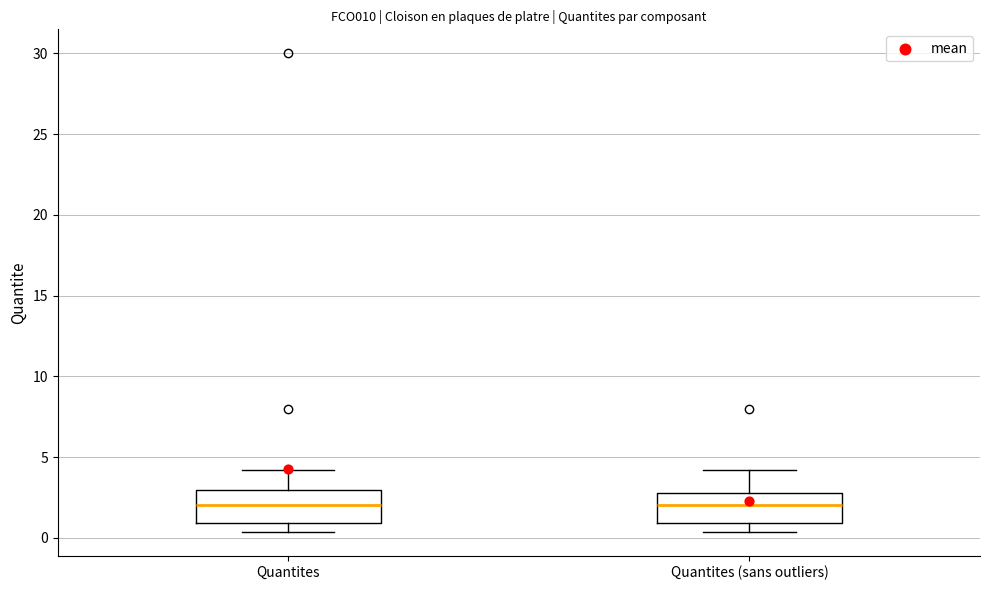

Reading left to right, transcribe this box plot: for each box, give where its median line is, the range the box spans, and where its two whiskers end, as read against the y-axis. The values are not printed on the chart, so give them approximately, as read against the axis.

Quantites: median 2.0, box 1.0 to 3.0, whiskers 0.5 to 4.0
Quantites (sans outliers): median 2.0, box 1.0 to 3.0, whiskers 0.5 to 4.0